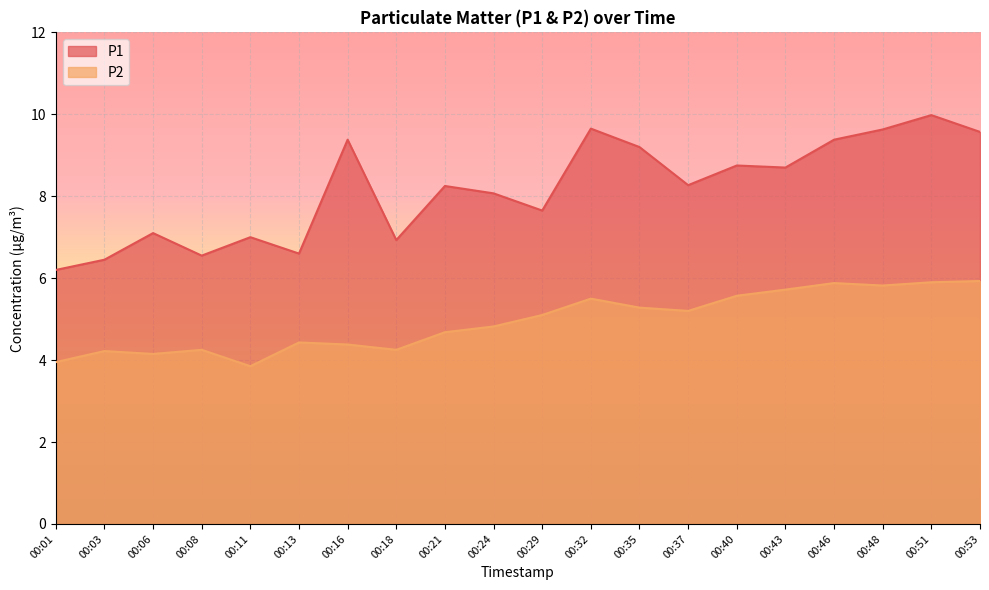

Between 00:03 and 00:16, which series saw the biggest shift?

P1